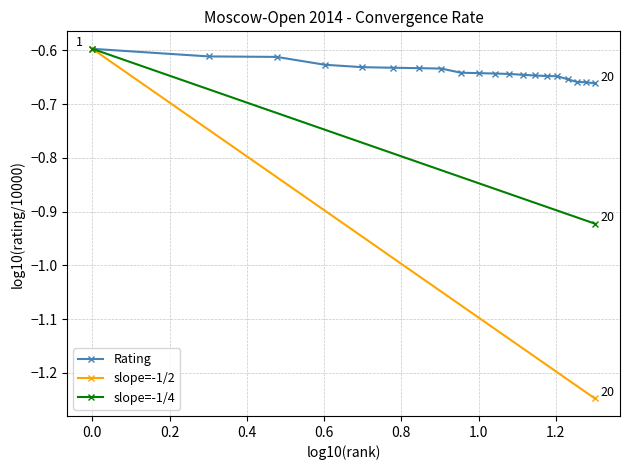

Is it true that the value at 11 is -0.6?

True